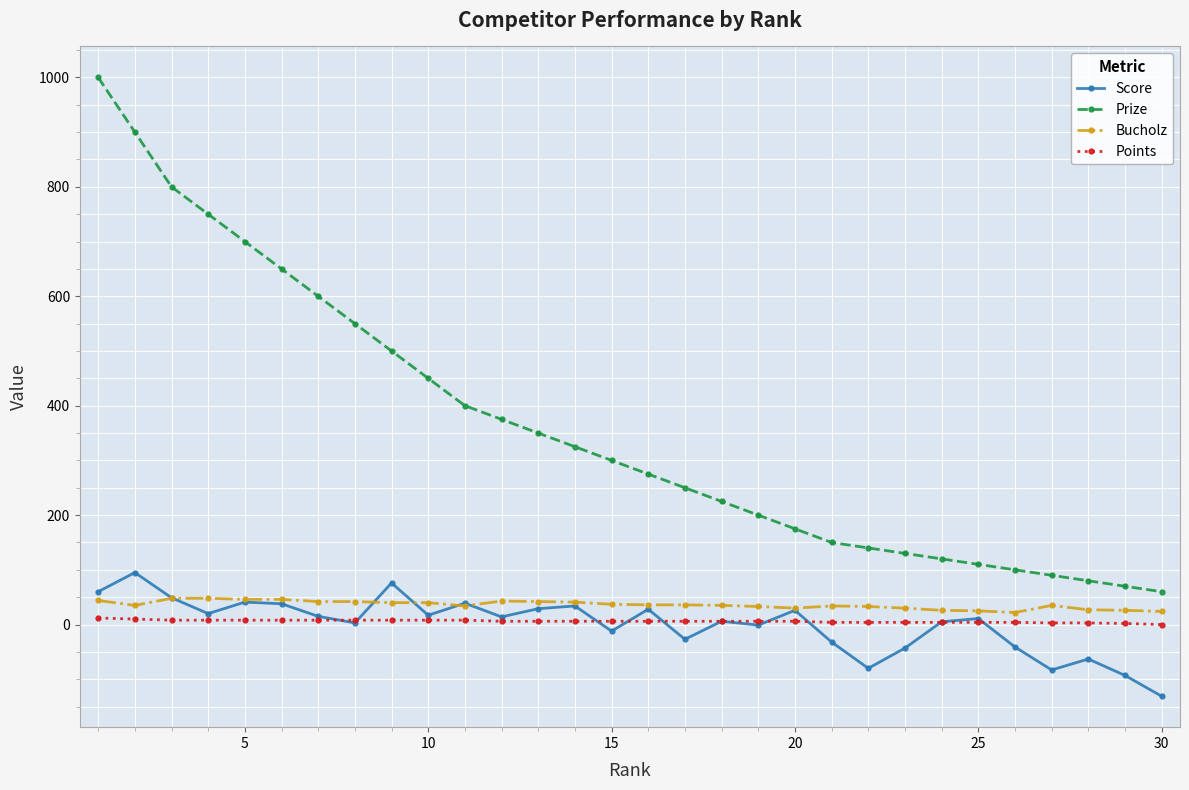

Which series has the largest range (max minus min)?

Prize